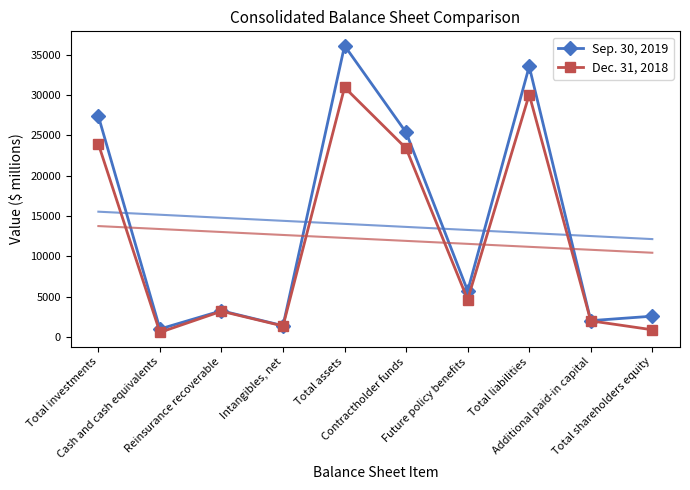

List the series in order of their overall mean, highest first.

Sep. 30, 2019, Dec. 31, 2018